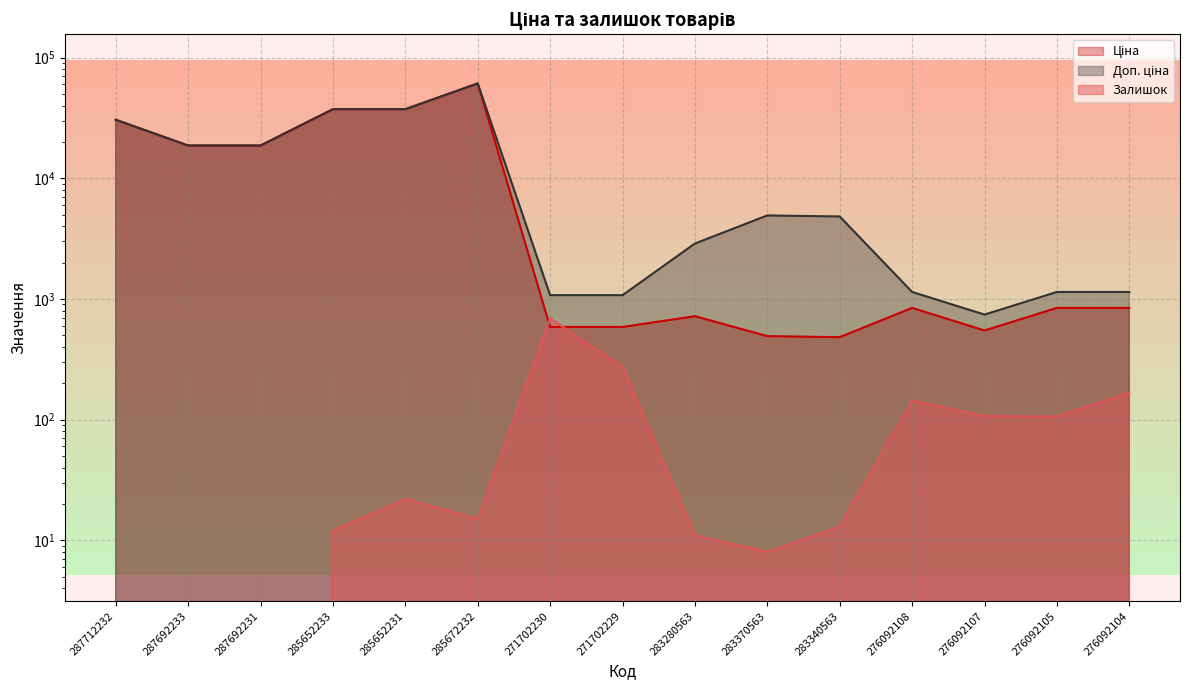

What is the average value of the Ціна series?

13967.2